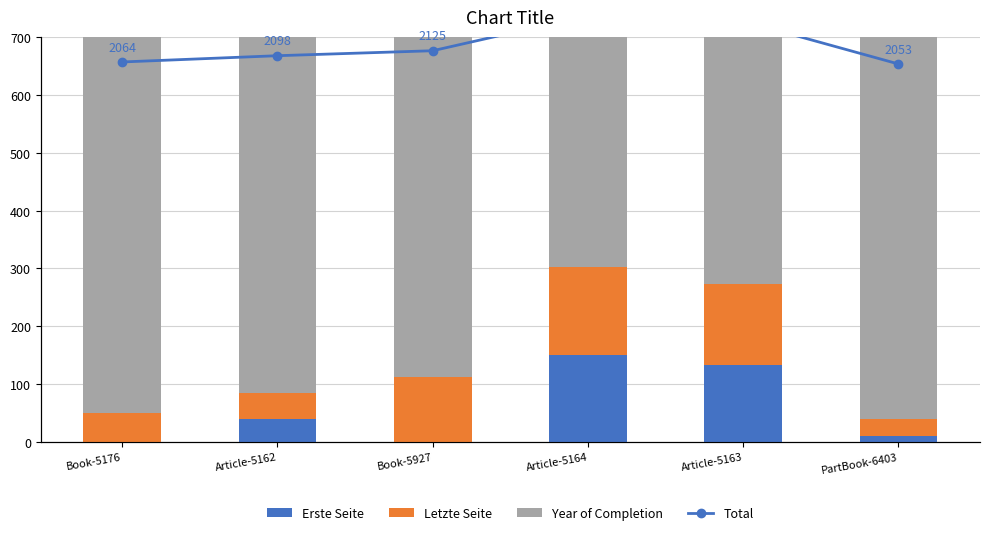

At which label is Erste Seite closest to 75?

Article-5162